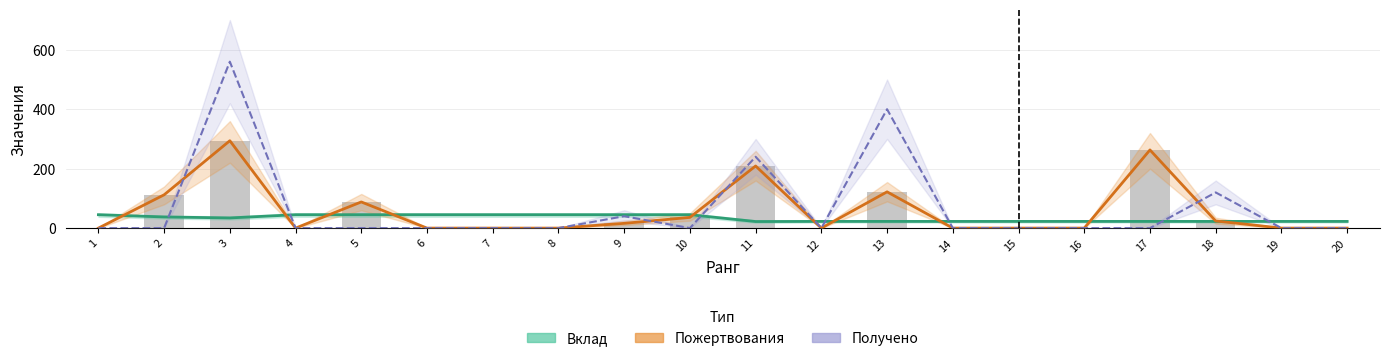

What is the maximum value shown in the chart?

560.0